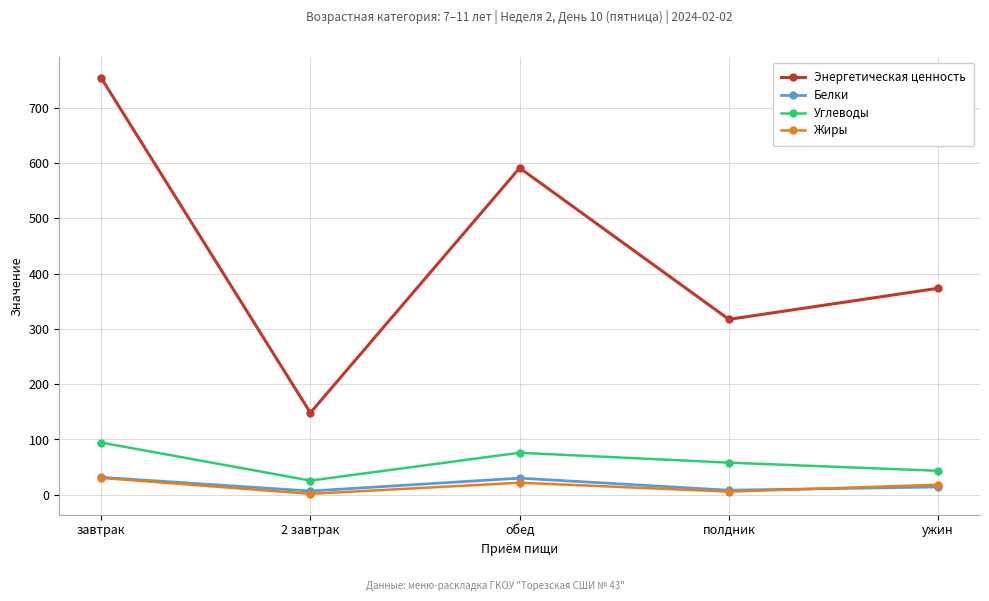

What is the sum of the Белки values at полдник and завтрак?

39.9